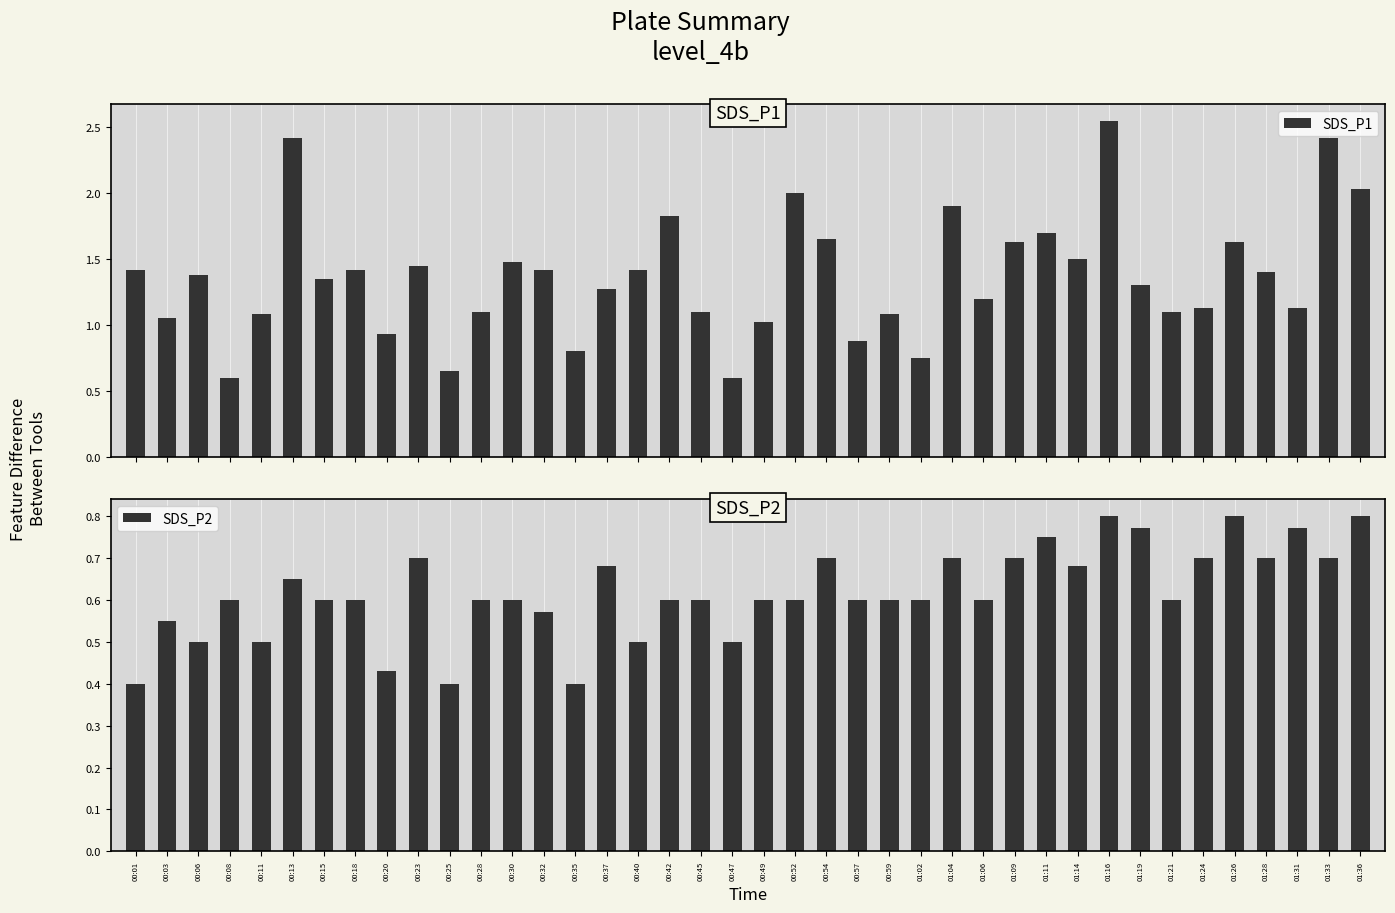

The SDS_P2 series shows 0.7 at 00:23. True or false?

True